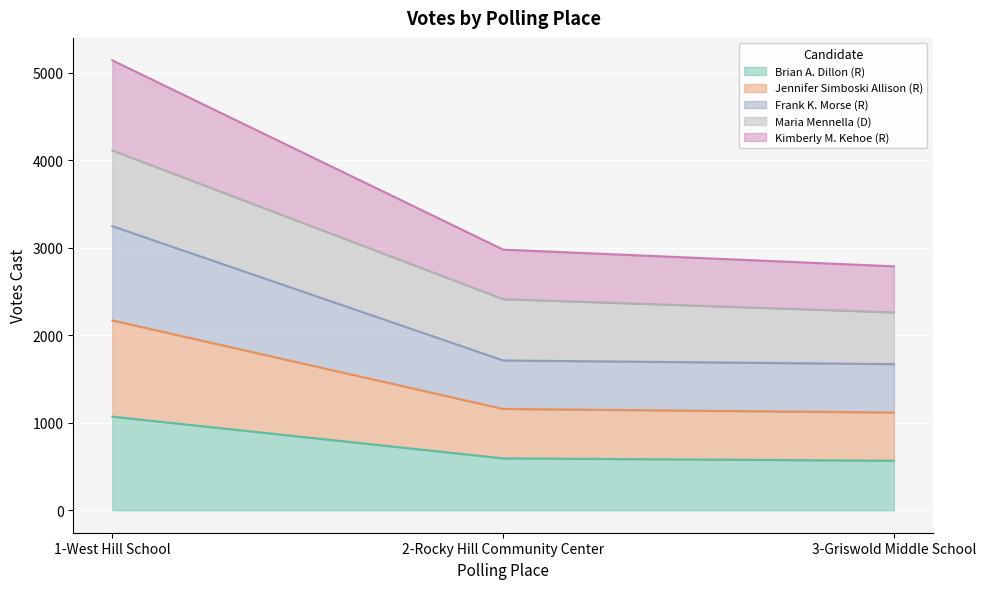

What is the maximum value for Brian A. Dillon (R)?

1070